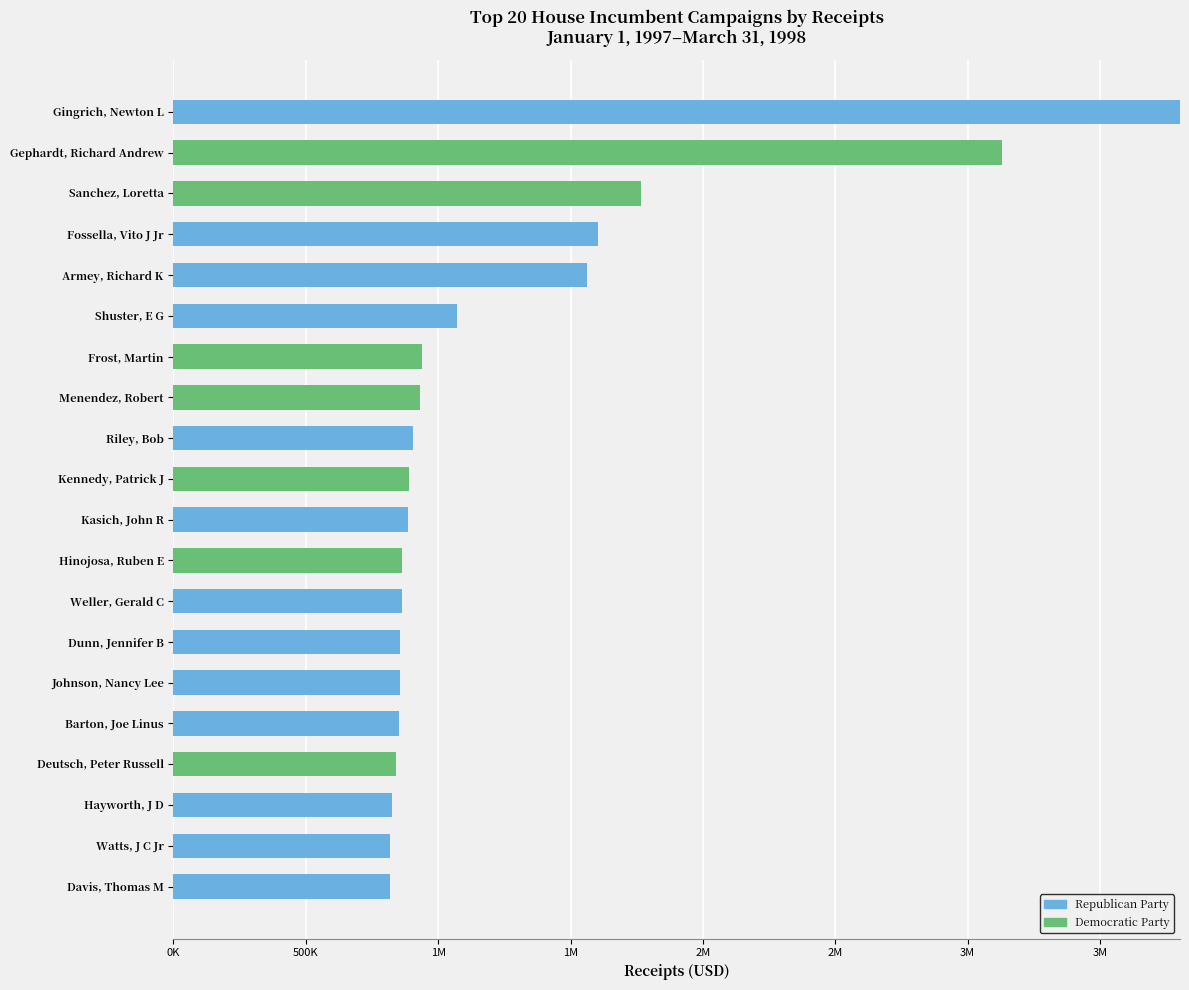

List the series in order of their peak value, highest first.

Republican Party, Democratic Party